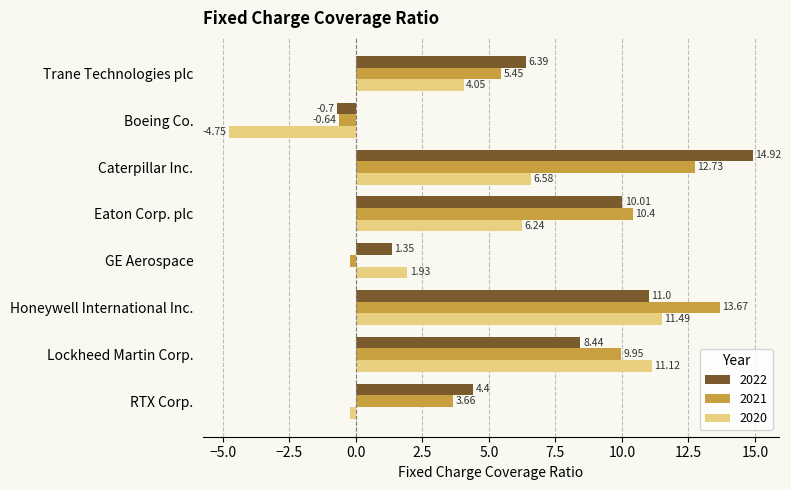

Rank the series at Lockheed Martin Corp. from lowest to highest value.

2022, 2021, 2020